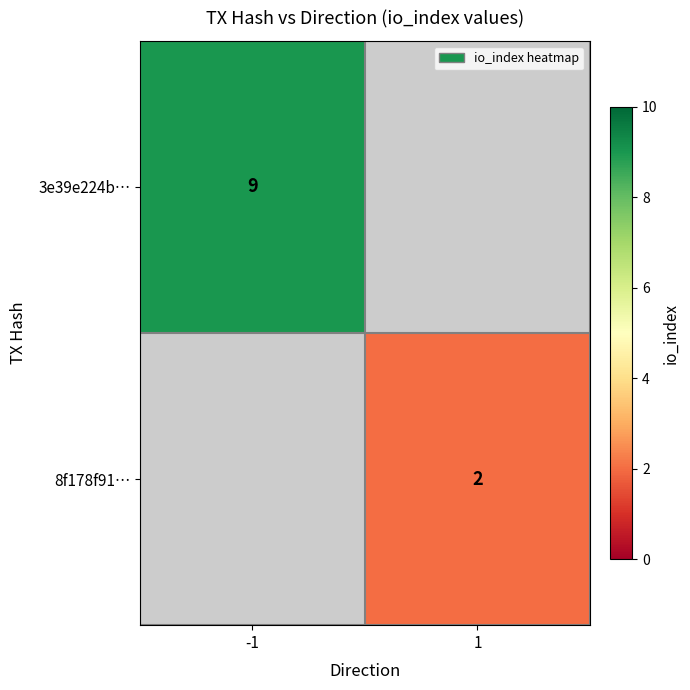

Is it true that 8f178f91… equals 1 at 1?

False